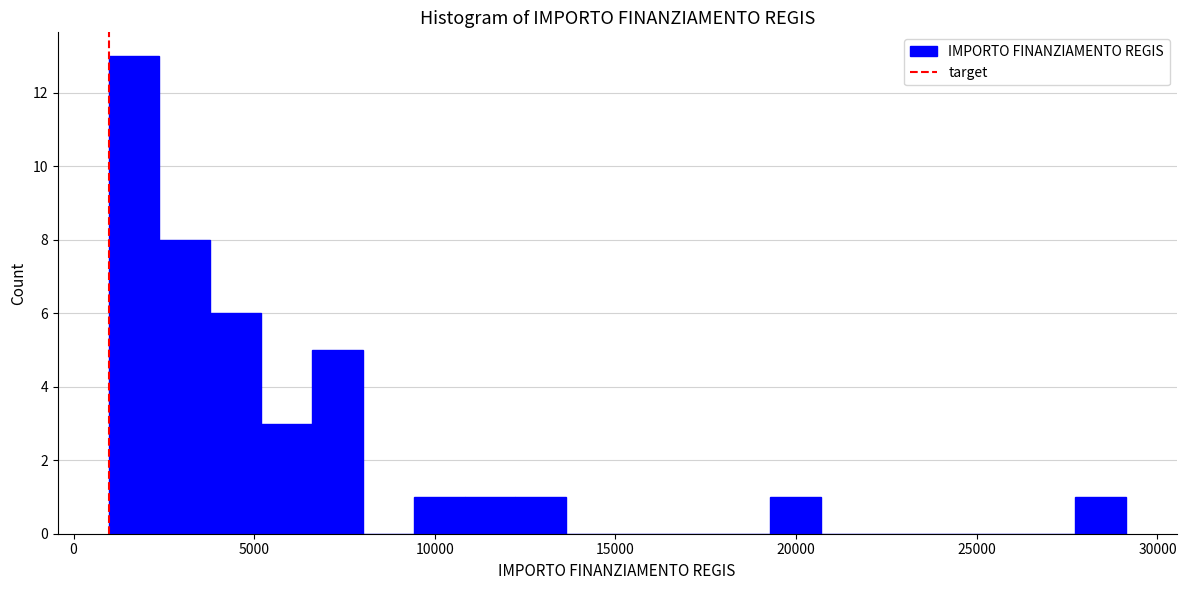

Read against the x-axis, roughly where is the centre of the tallest bar?

1500